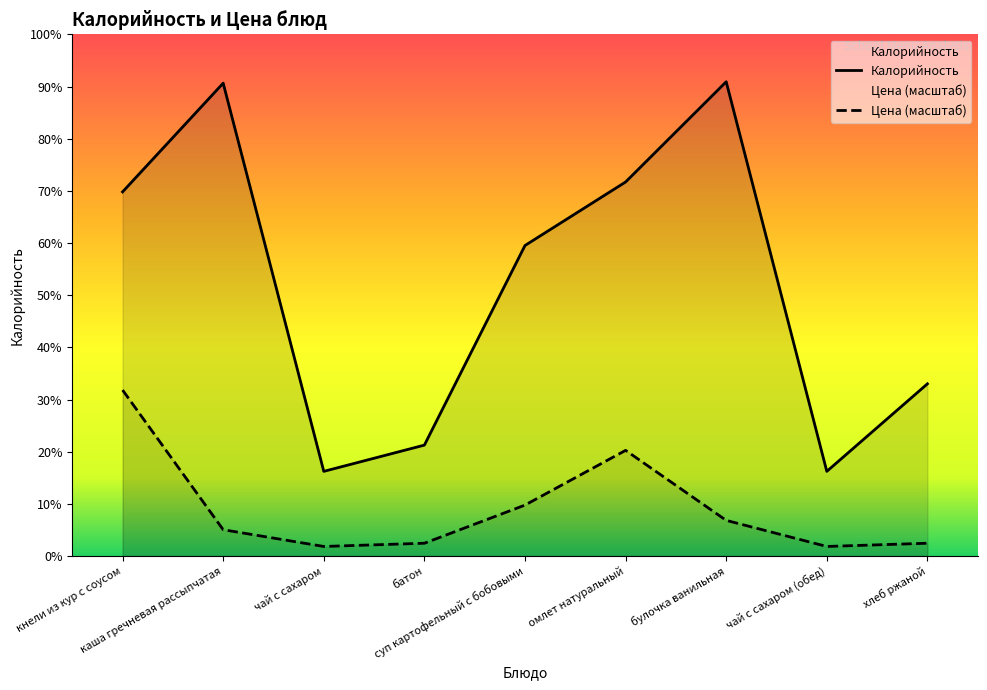

Between кнели из кур с соусом and каша гречневая рассыпчатая, which series saw the biggest shift?

Цена (масштаб)